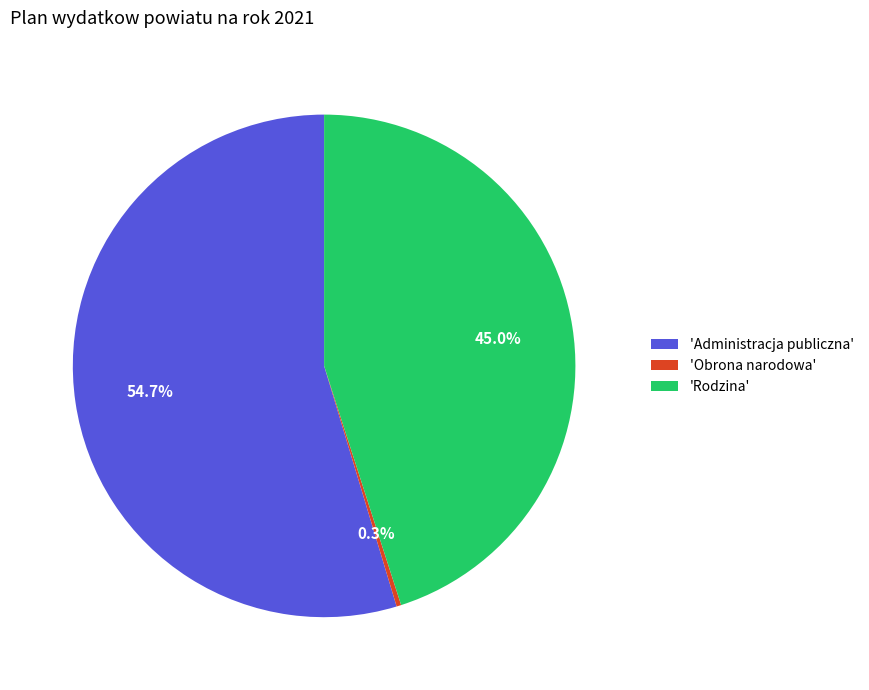

Does 'Obrona narodowa' account for over 50% of the chart?

No